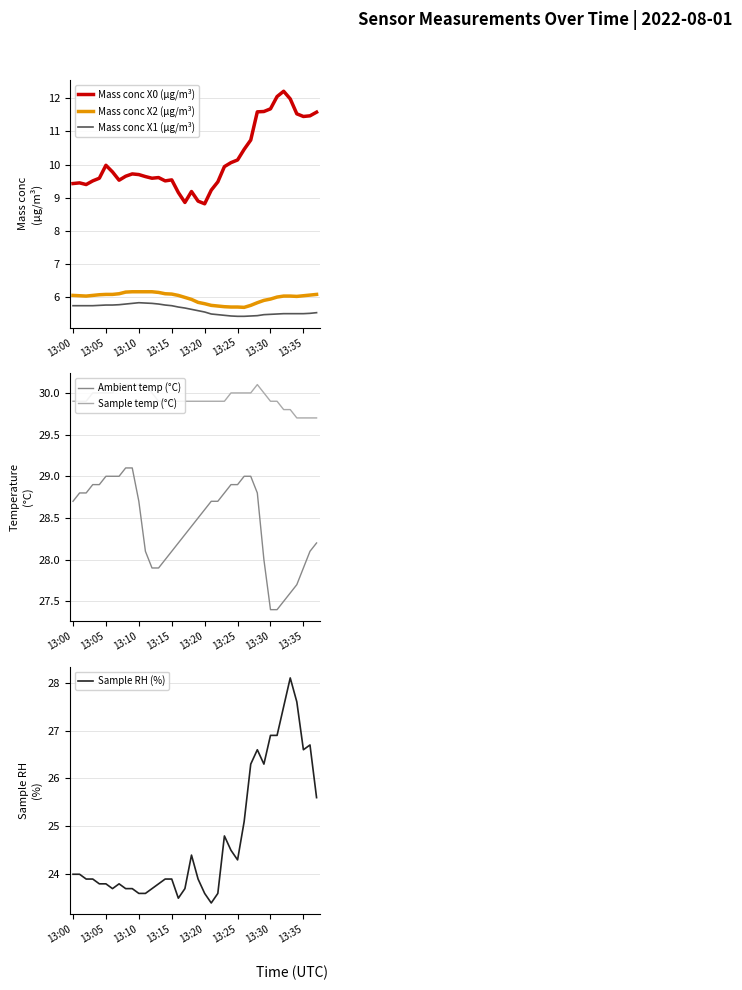

What is the highest value of the Sample temp (°C) series?

30.1